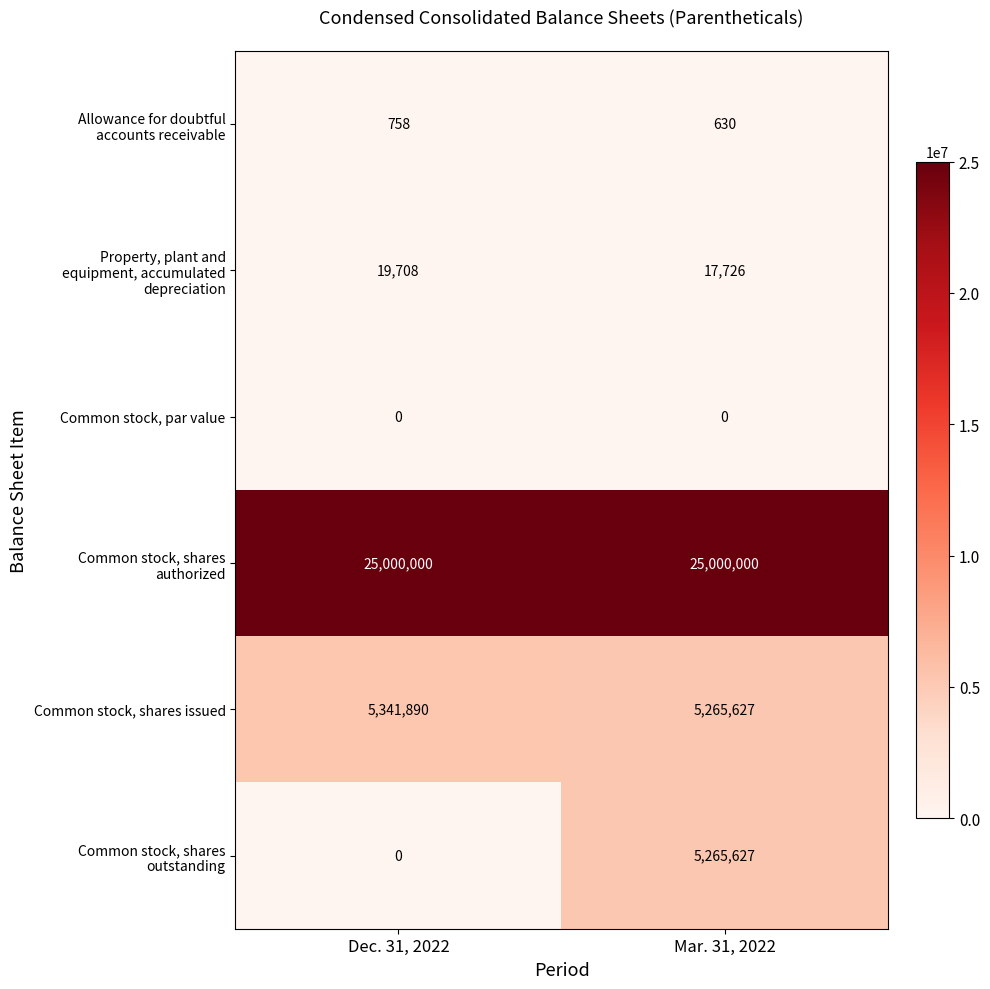

How many data points does each series have?

2